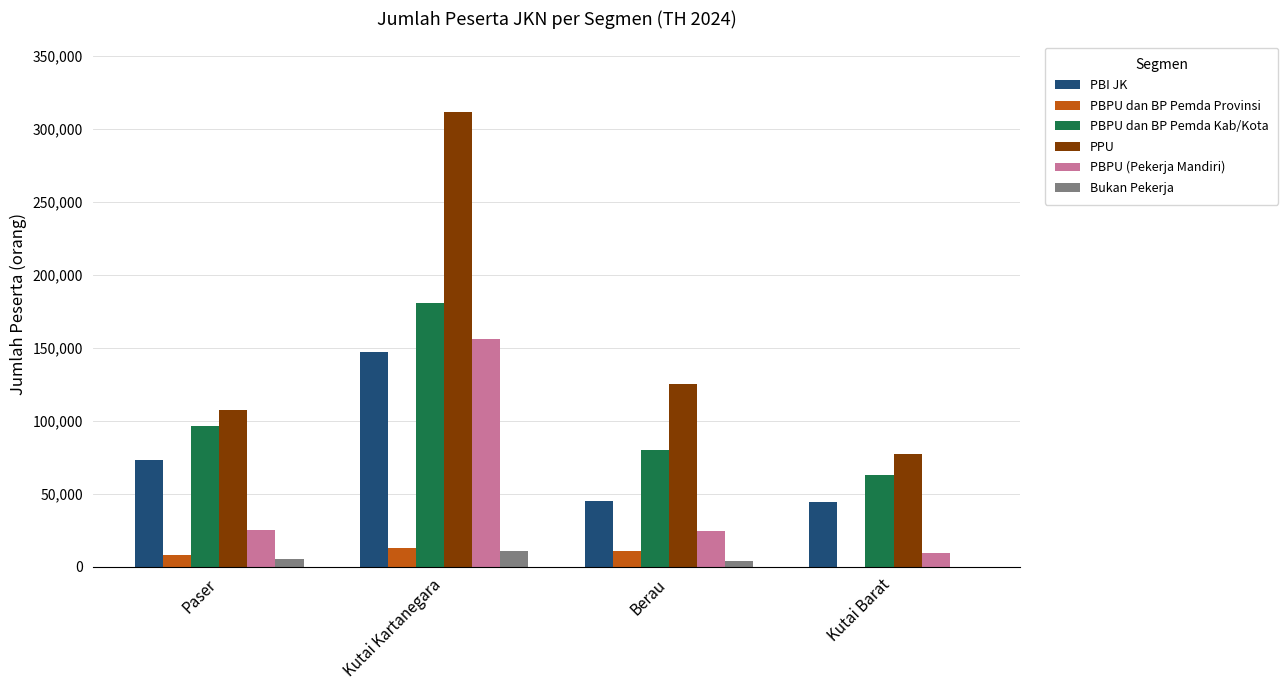

Is it true that PBPU (Pekerja Mandiri) equals 9380 at Kutai Barat?

True